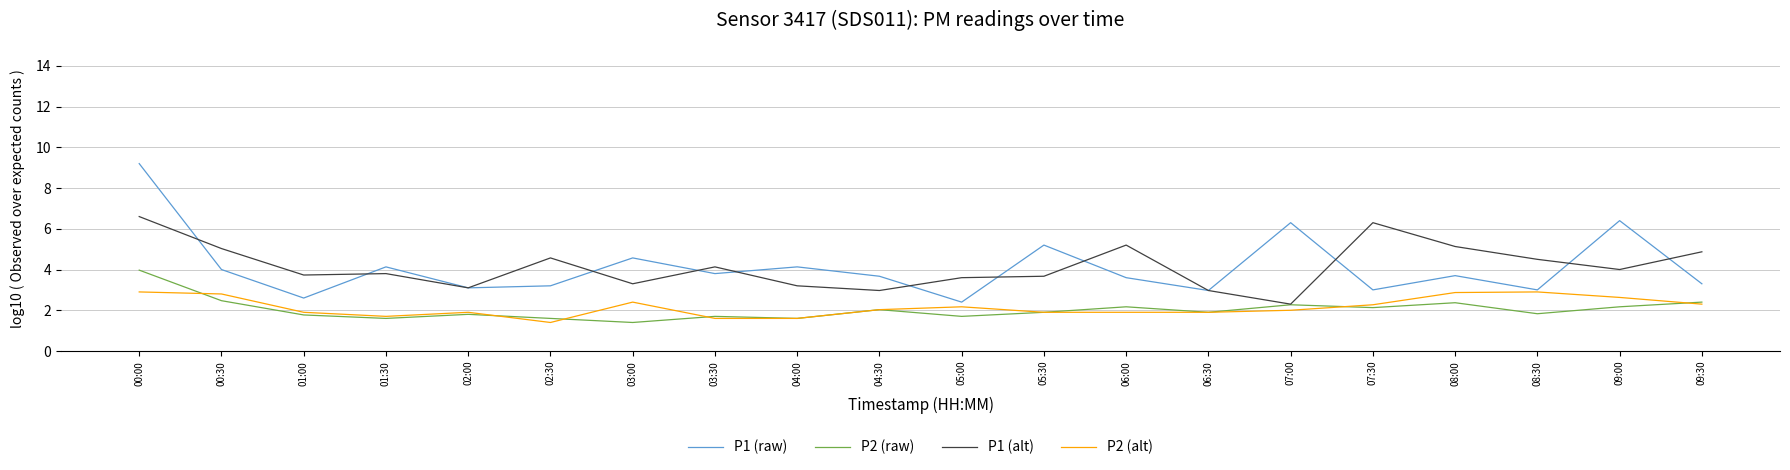

What is the spread (max minus min) of values at 02:00?

1.3